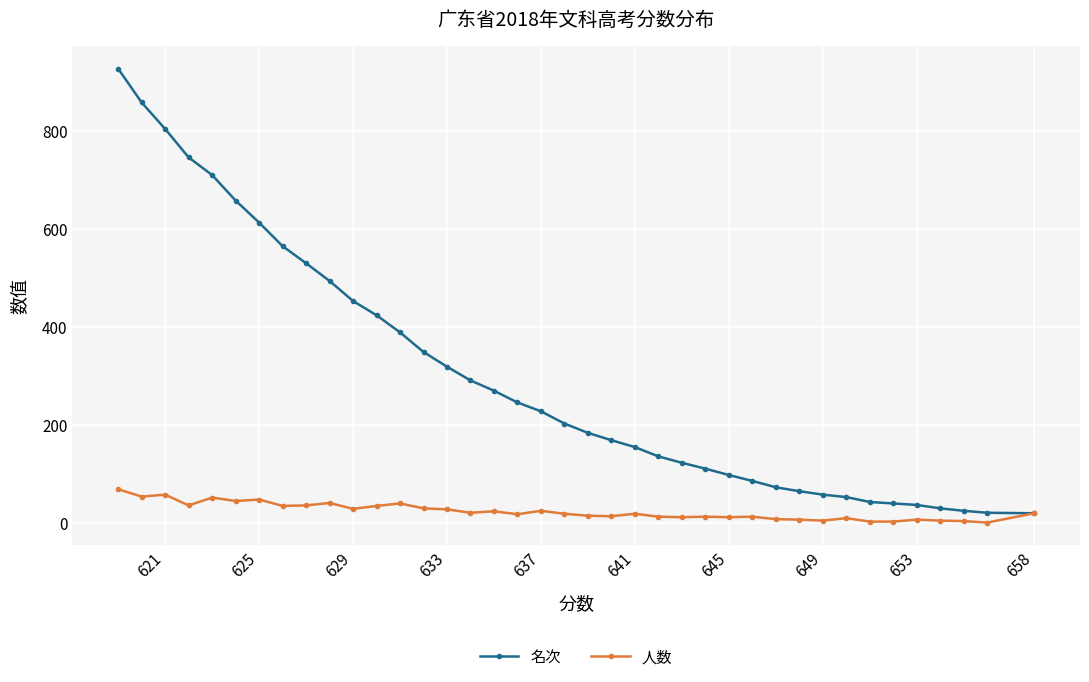

What is the difference between the highest and lowest values at 641?

136